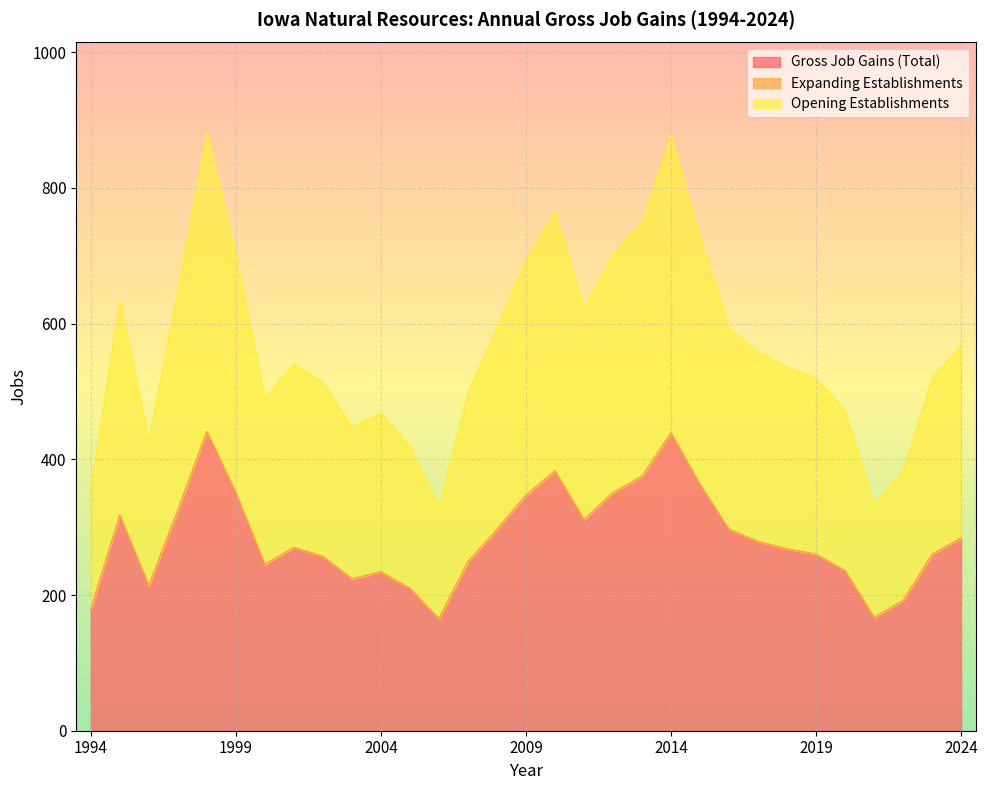

Where is the first local maximum for Opening Establishments?

1995